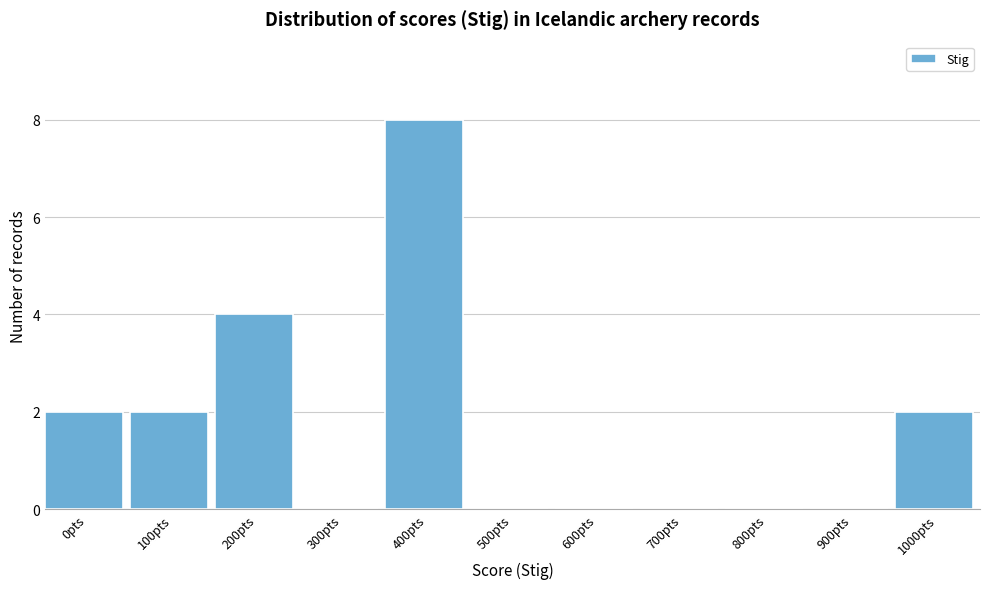

Reading left to right, extract all data points from this chart.

0pts=2	100pts=2	200pts=4	300pts=0	400pts=8	500pts=0	600pts=0	700pts=0	800pts=0	900pts=0	1000pts=2